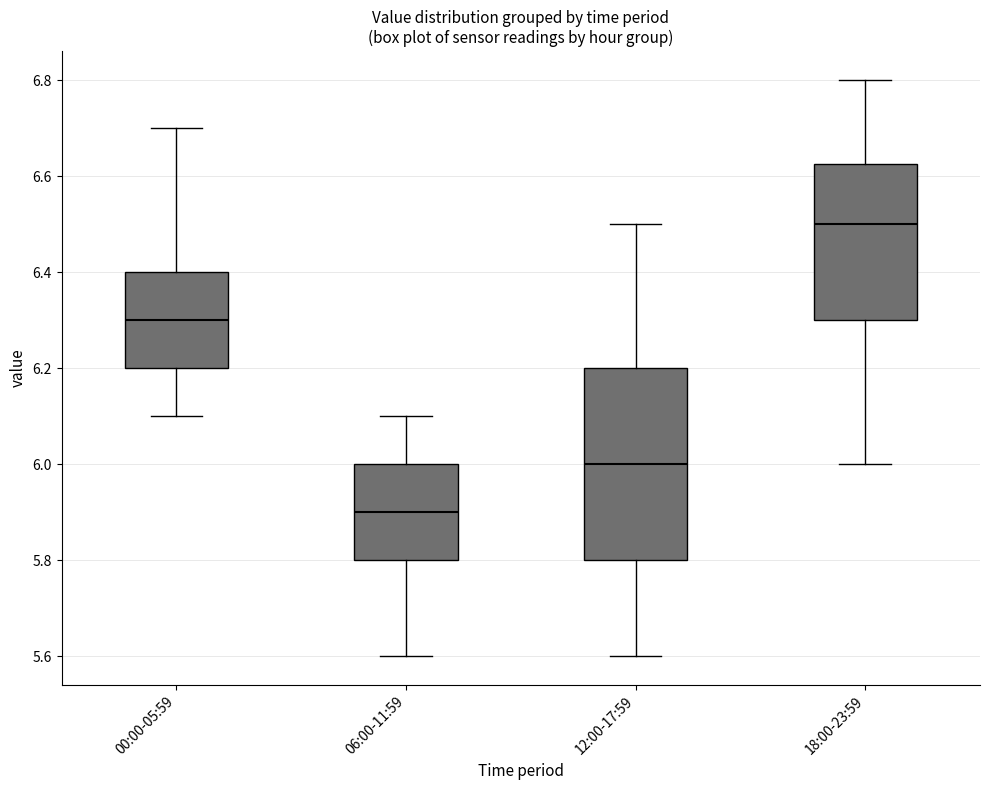

Which box's median line is the highest?

18:00-23:59